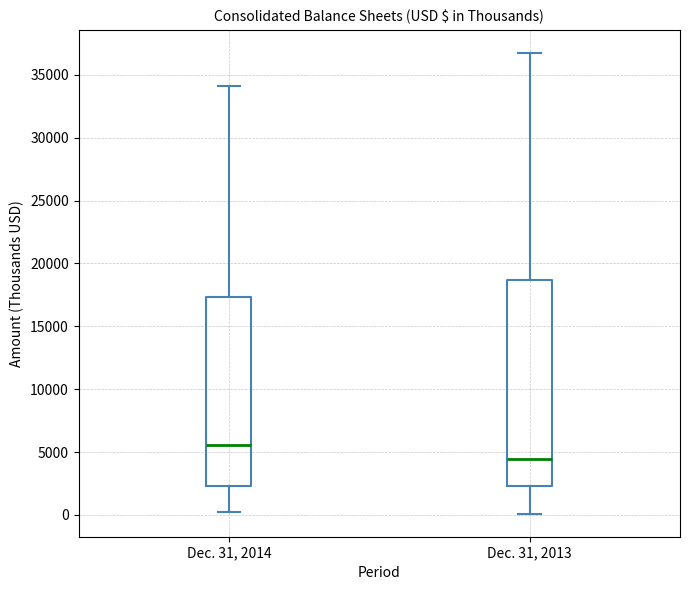

Which box is the tallest, from its lower edge to its upper edge?

Dec. 31, 2013